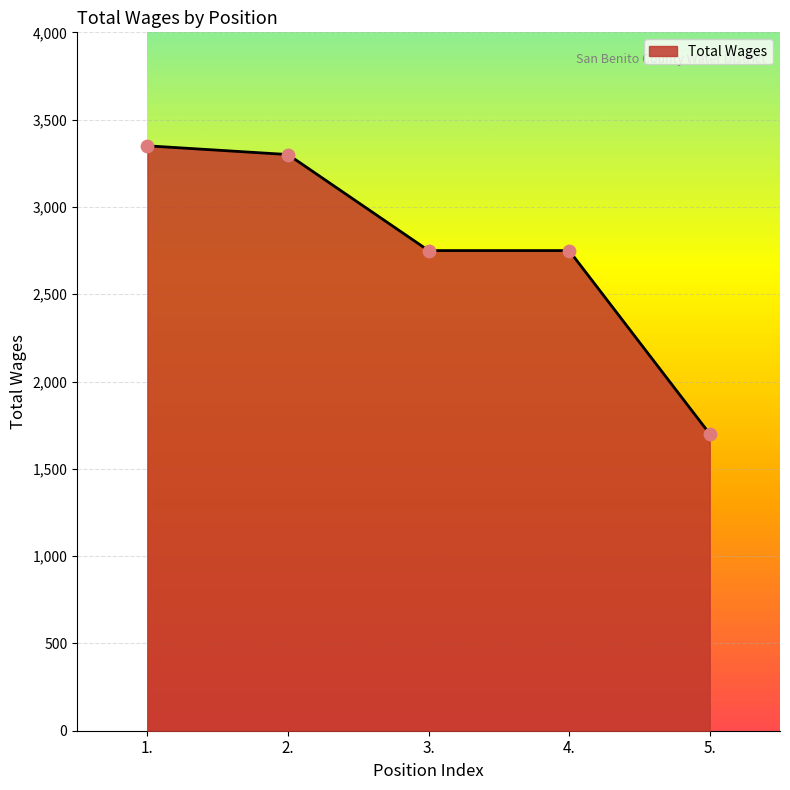

Between 4. and 1., which is larger?

1.